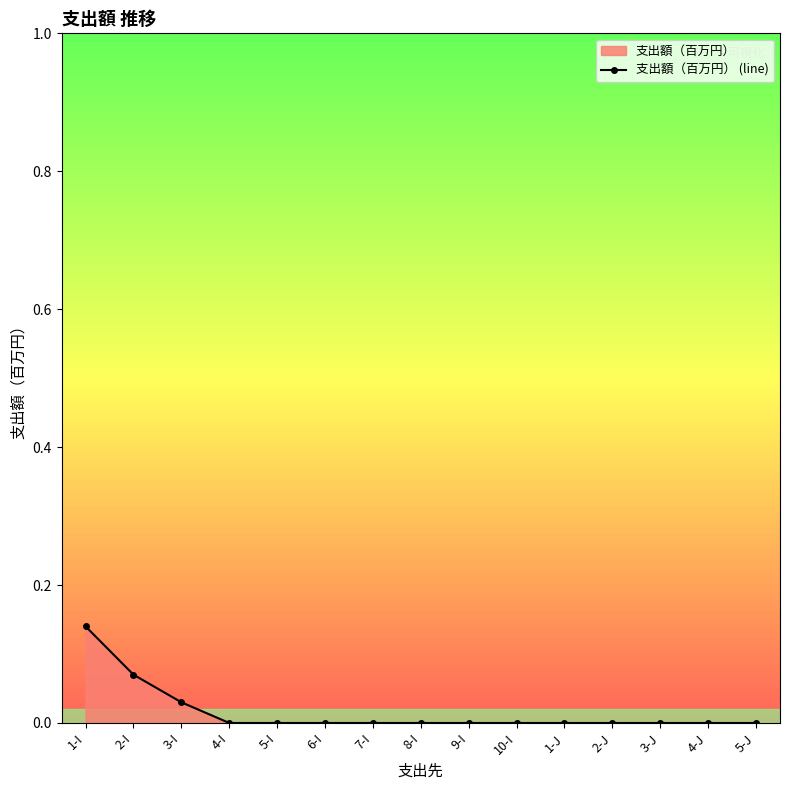

Reading left to right, extract all data points from this chart.

1-I=0.1	2-I=0.1	3-I=0.0	4-I=0.0	5-I=0.0	6-I=0.0	7-I=0.0	8-I=0.0	9-I=0.0	10-I=0.0	1-J=0.0	2-J=0.0	3-J=0.0	4-J=0.0	5-J=0.0